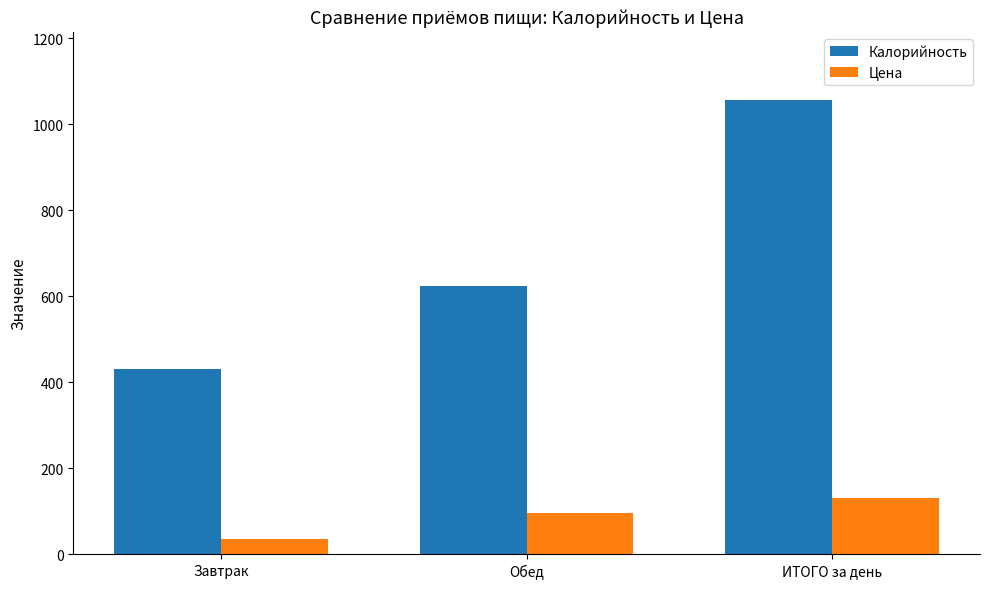

What is the difference between the maximum and minimum values in the Цена series?

95.9